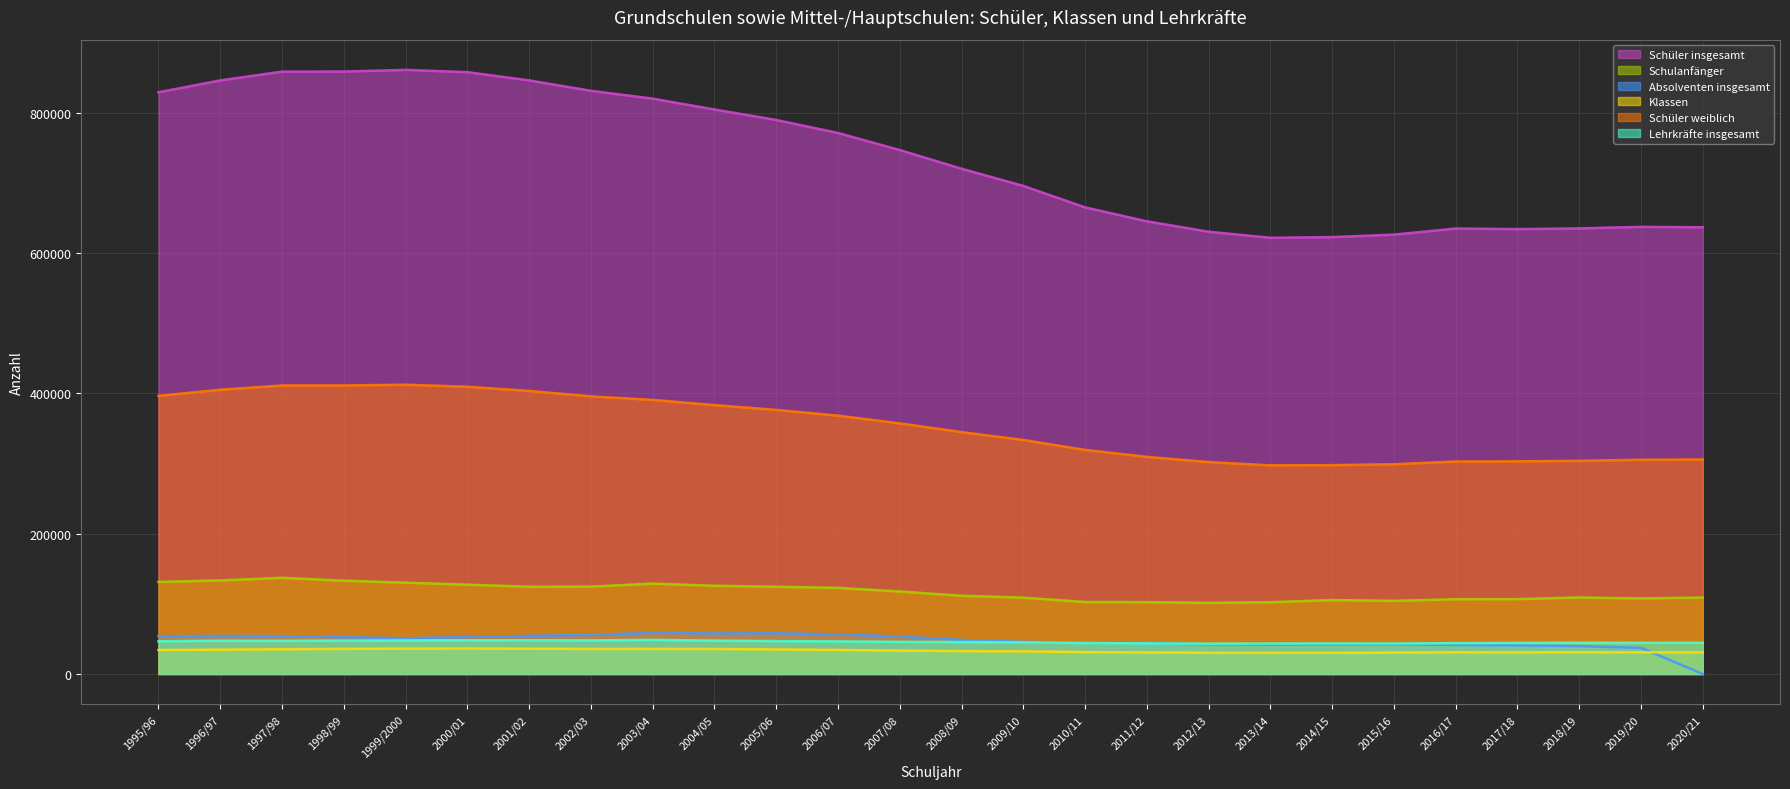

Where does the Klassen series first go above 33369?

1995/96